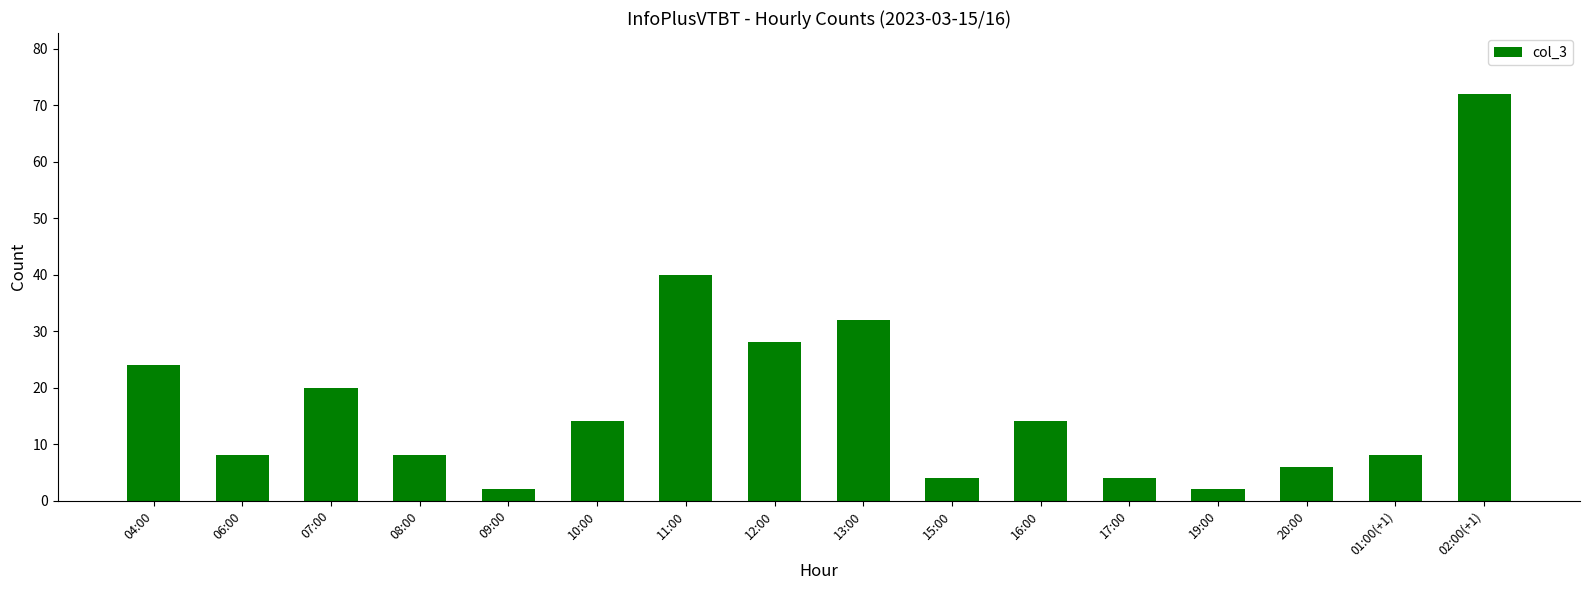

What is the average value?

18